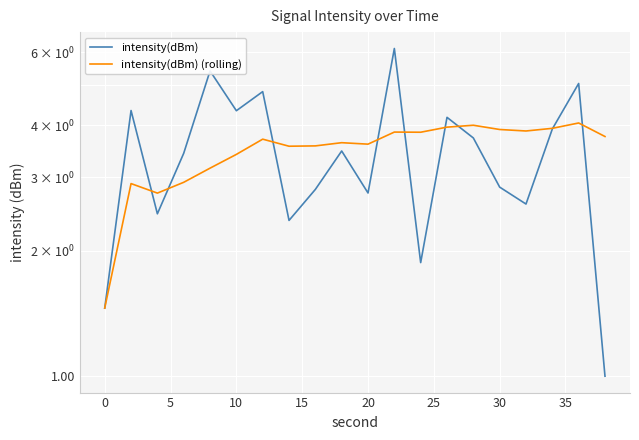

Is this an area chart (filled region under the line)?

No